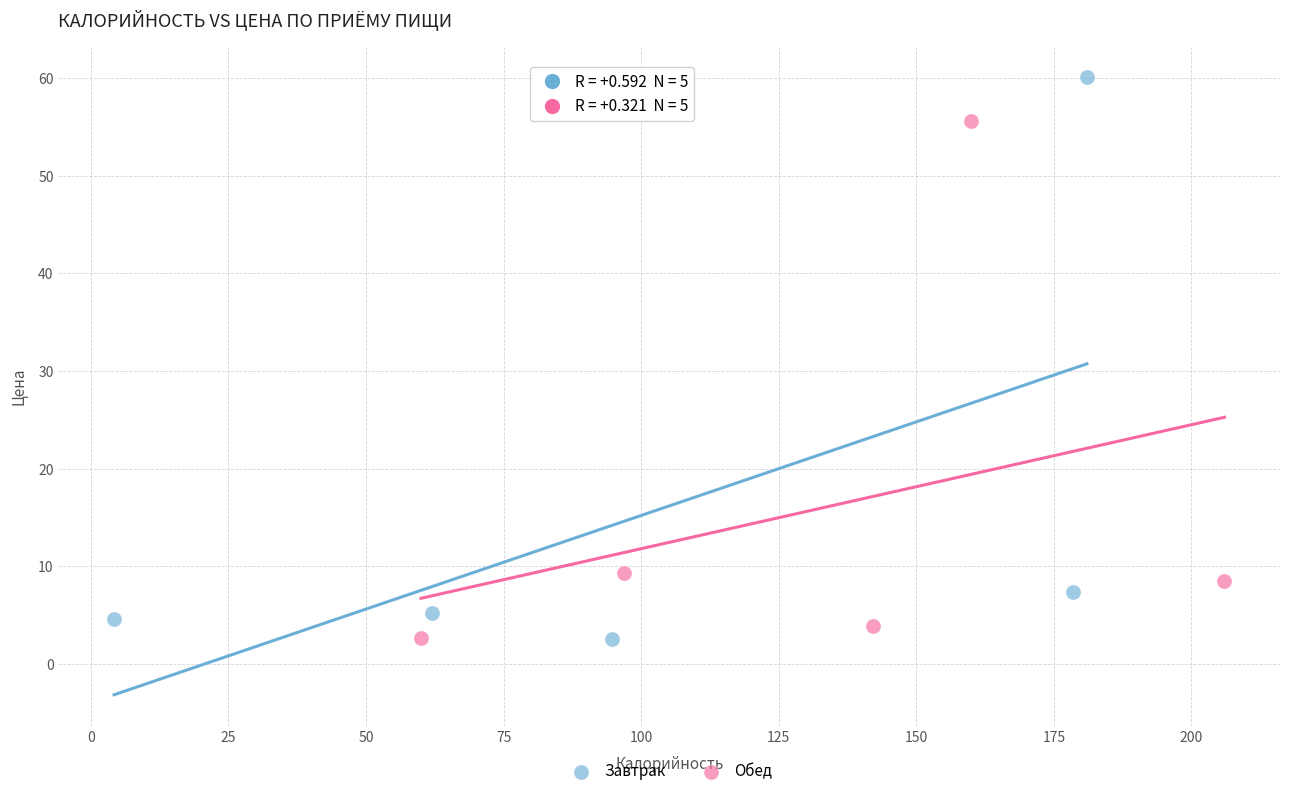

Which series reaches the maximum Y coordinate?

Завтрак